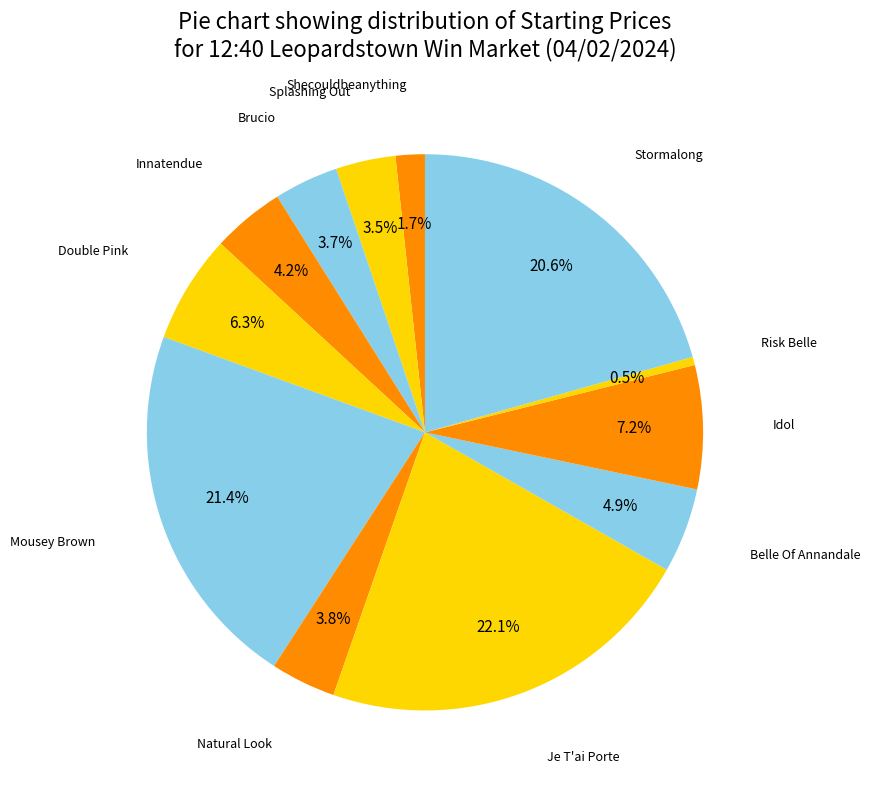

What is the largest slice in the pie chart?

Je T'ai Porte